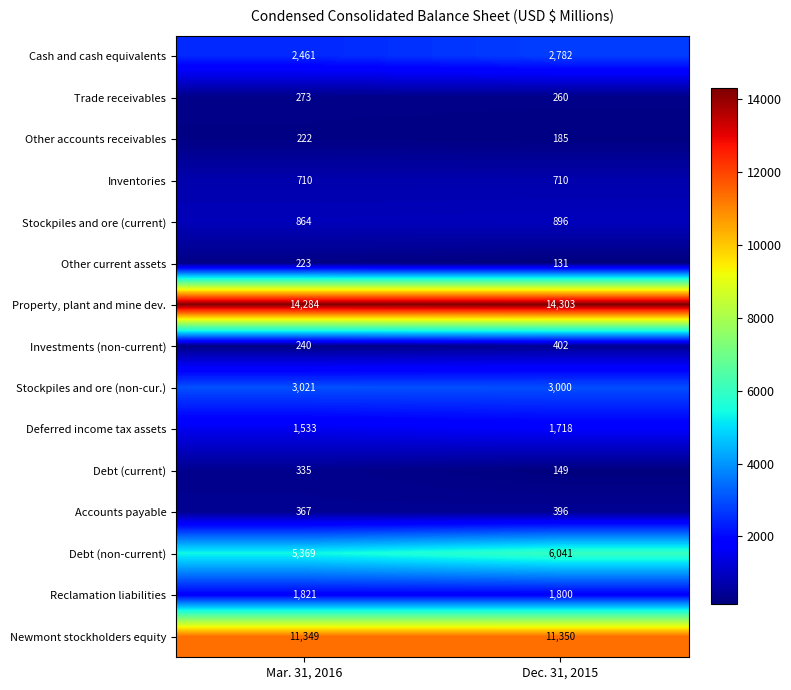

True or false: Newmont stockholders equity has a value of 11349 at Mar. 31, 2016.

True